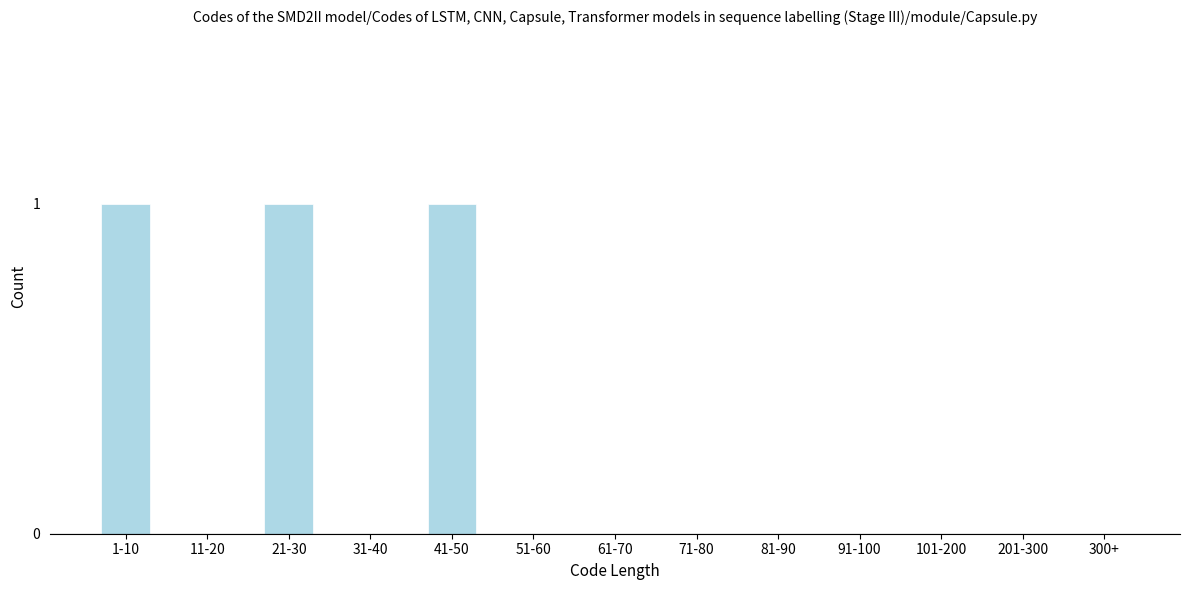

Reading left to right, list all the values displayed in this chart.

1-10=1	11-20=0	21-30=1	31-40=0	41-50=1	51-60=0	61-70=0	71-80=0	81-90=0	91-100=0	101-200=0	201-300=0	300+=0